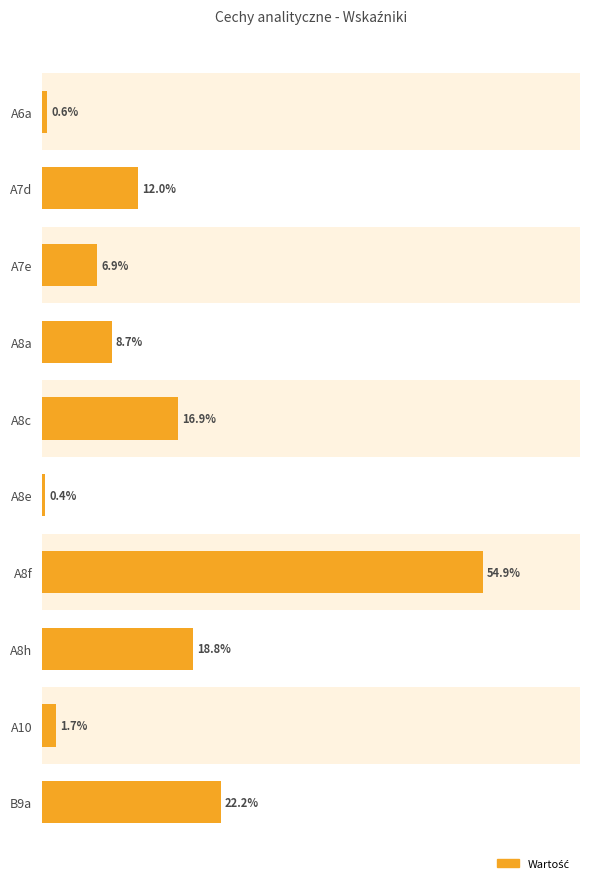

Which has a higher value, B9a or A7e?

B9a